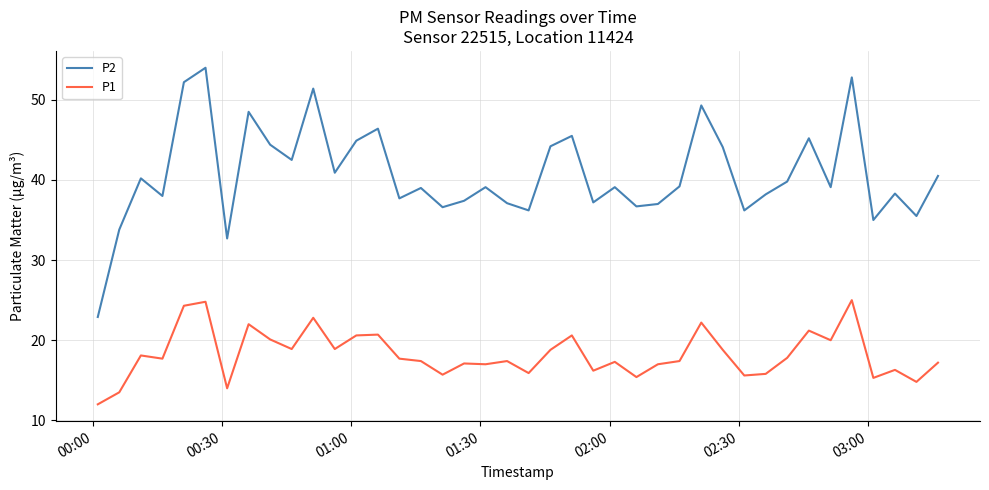

In P1, how many points are higher than both neighbors (excluding endpoints)?

13